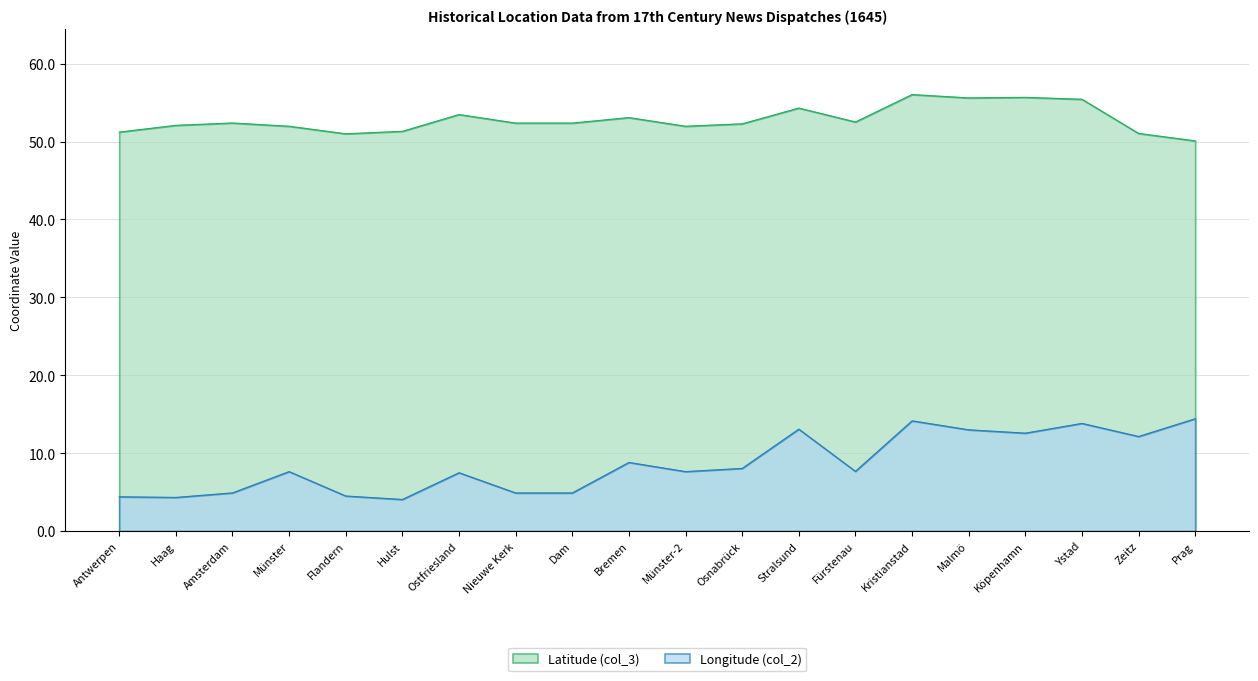

Where is Longitude (col_2) nearest to the value 9?

Bremen